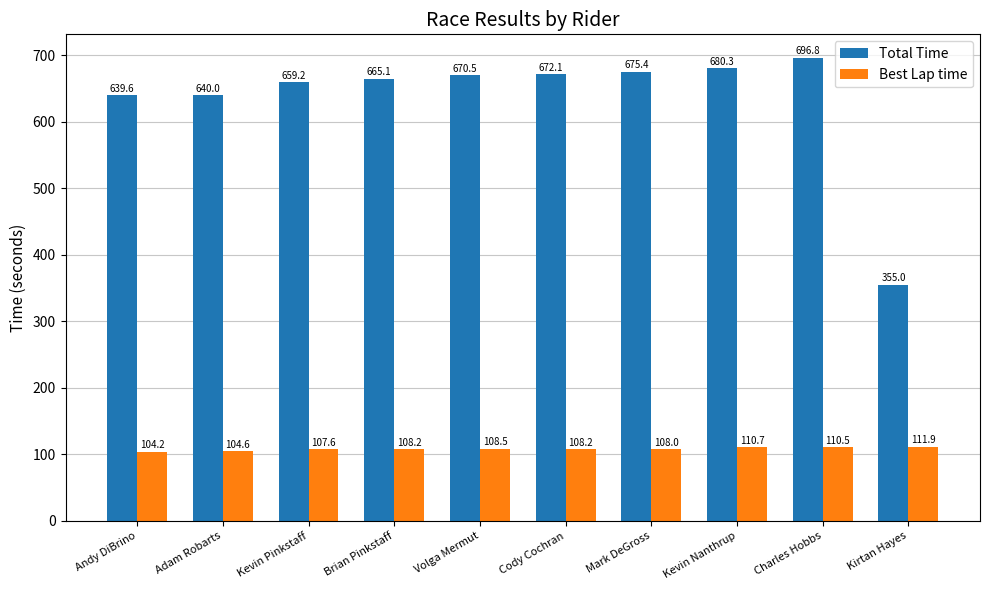

What is the value of the Best Lap time bar at the 7th from the left?

108.0